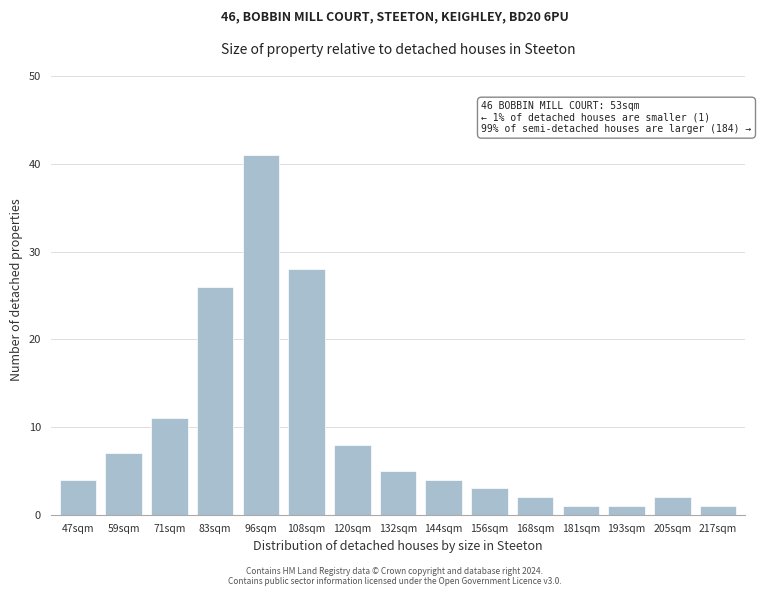

Reading right to left, extract all data points from this chart.

1	2	1	1	2	3	4	5	8	28	41	26	11	7	4